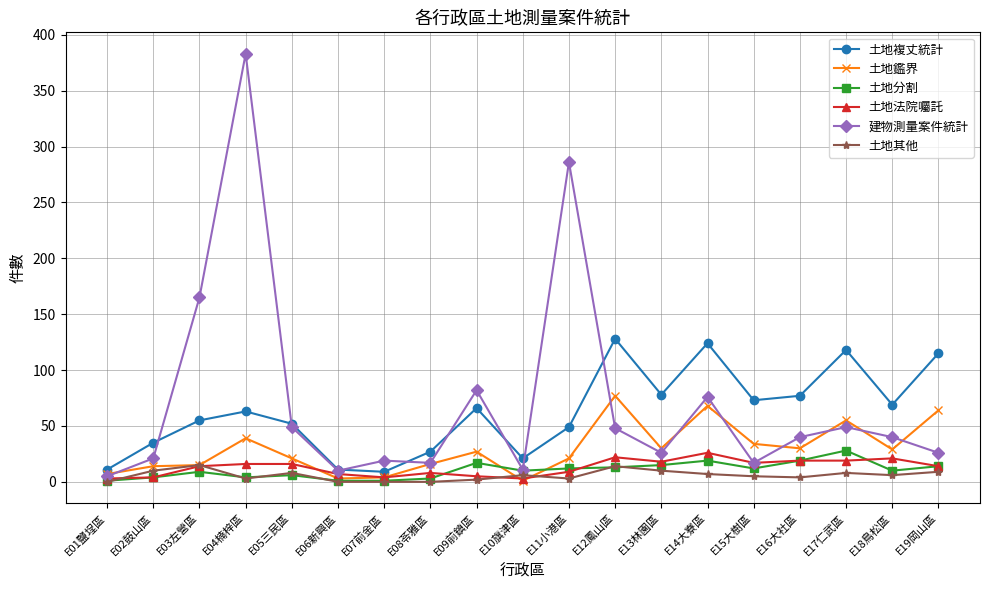

At which category is the sum across all series the highest?

E04楠梓區